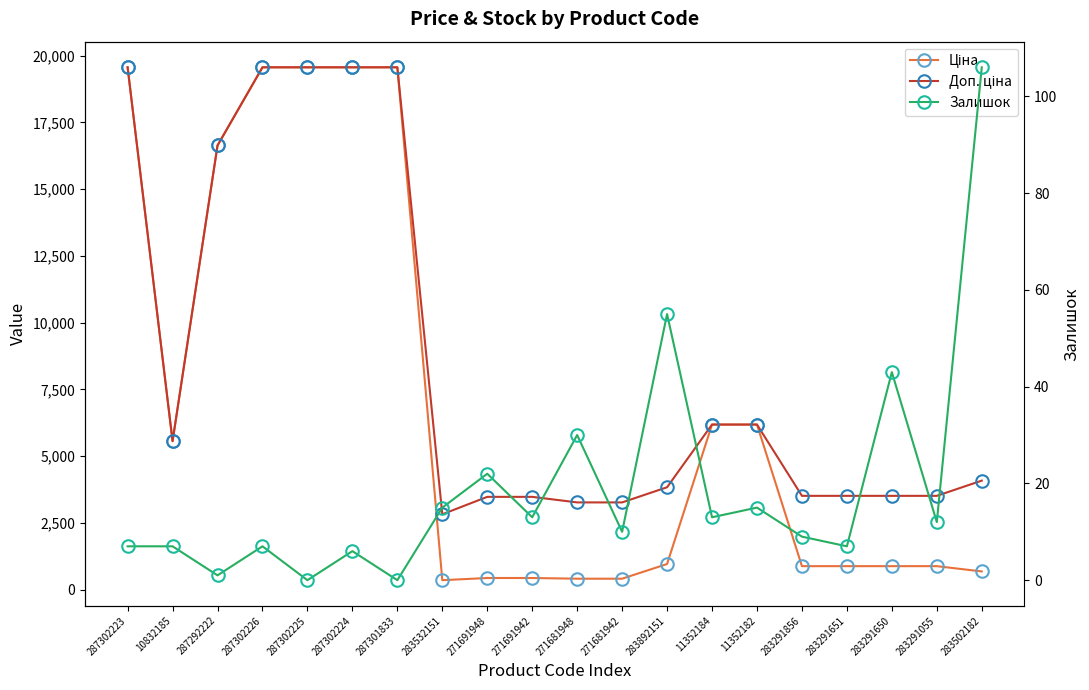

Which series has the largest total across all categories?

Доп. ціна